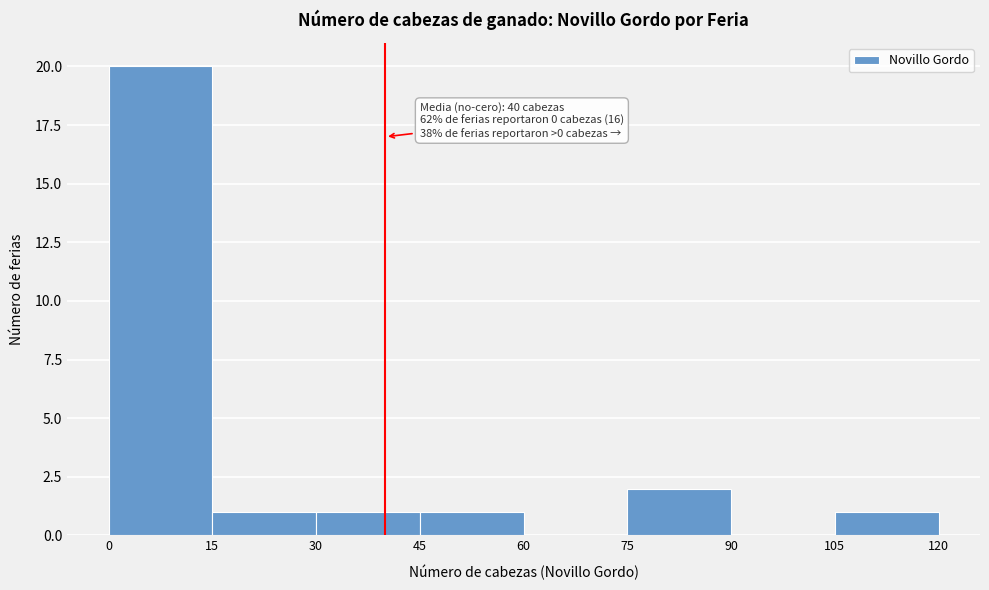

Over which range of the x-axis is the bar tallest?

0 to 15